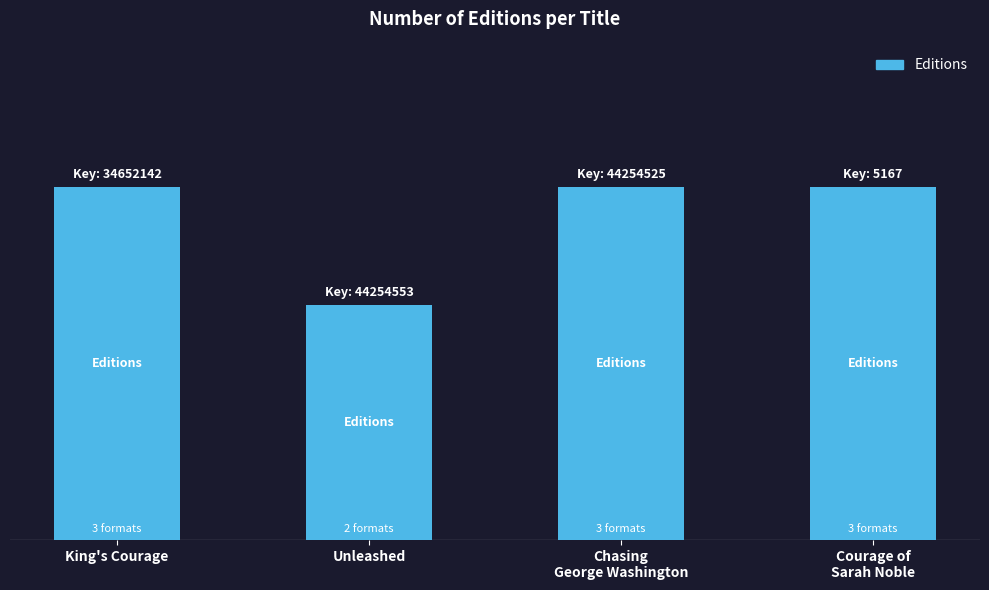

Which category has the lowest value across all series?

Unleashed